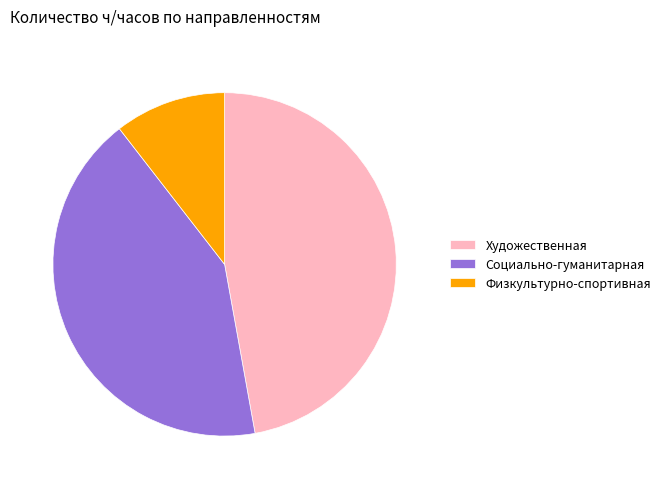

Rank the categories by value from highest to lowest.

Художественная, Социально-гуманитарная, Физкультурно-спортивная